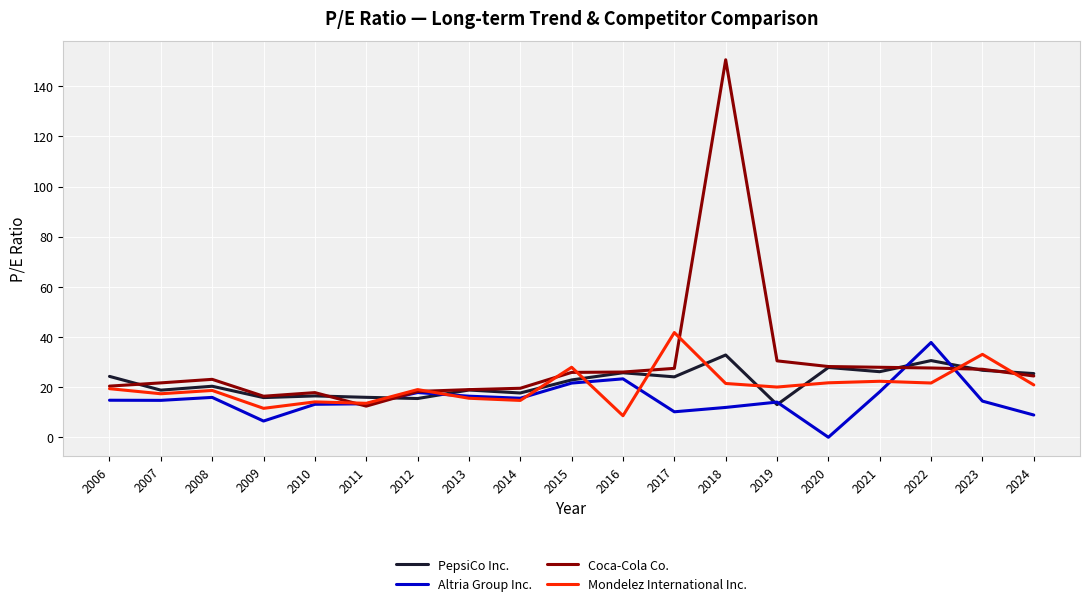

Where do Mondelez International Inc. and PepsiCo Inc. first cross each other?

2011 and 2012